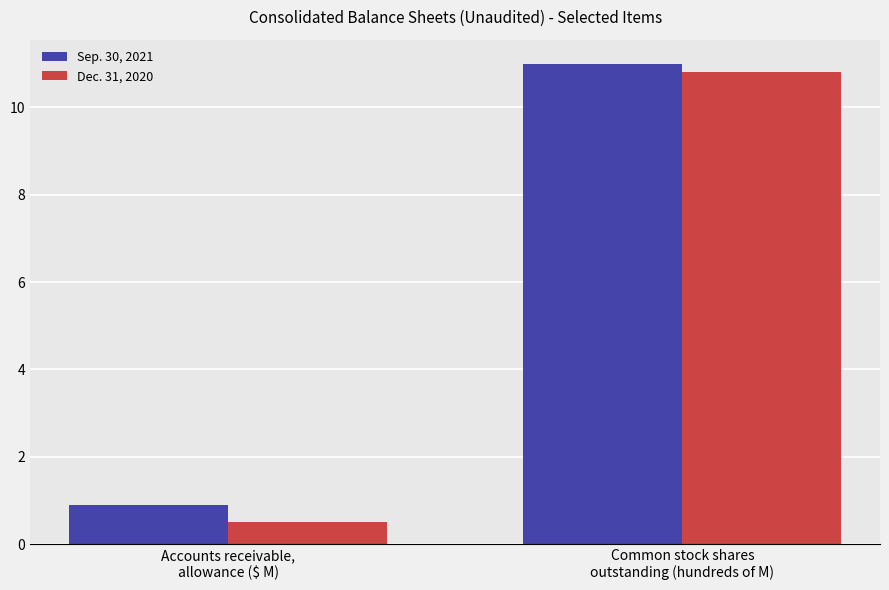

Rank the categories by Sep. 30, 2021 value from highest to lowest.

Common stock shares
outstanding (hundreds of M), Accounts receivable,
allowance ($ M)